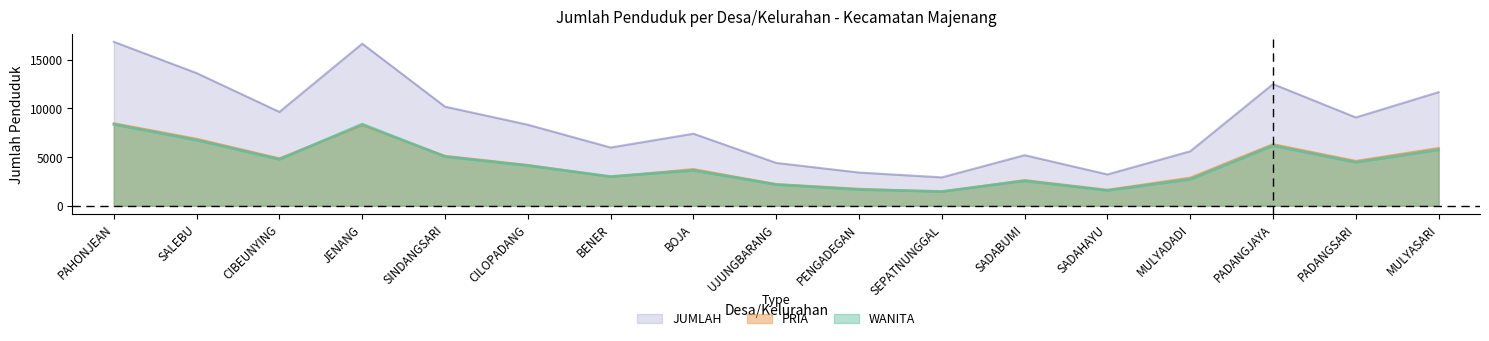

What is the value of the JUMLAH point at the 8th from the left?

7402